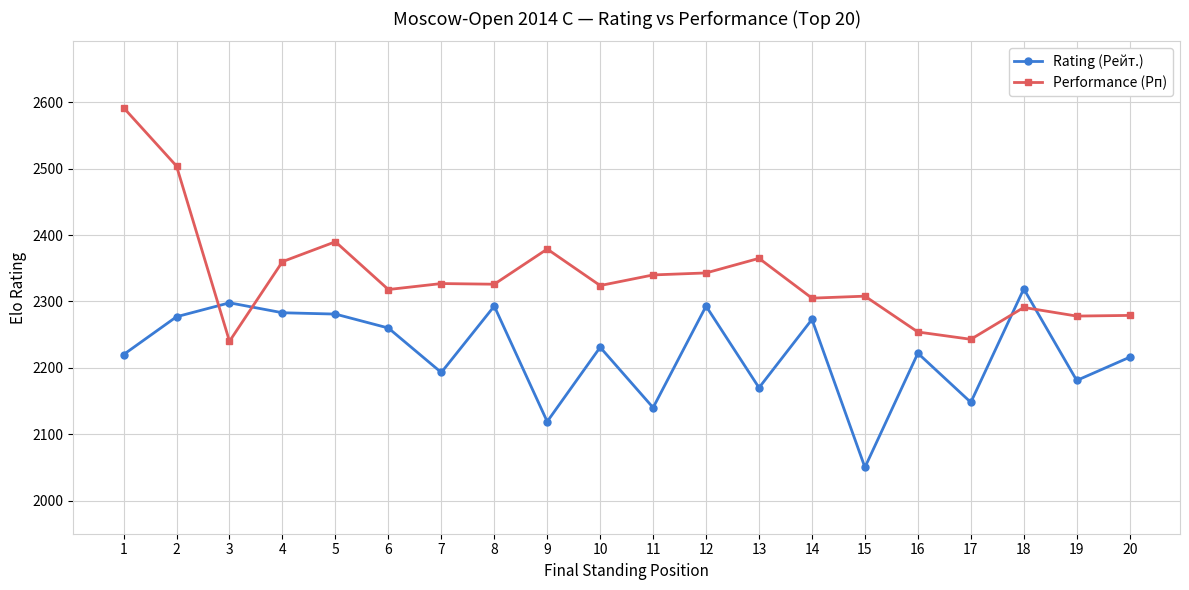

Is it true that Rating (Рейт.) equals 615 at 5?

False